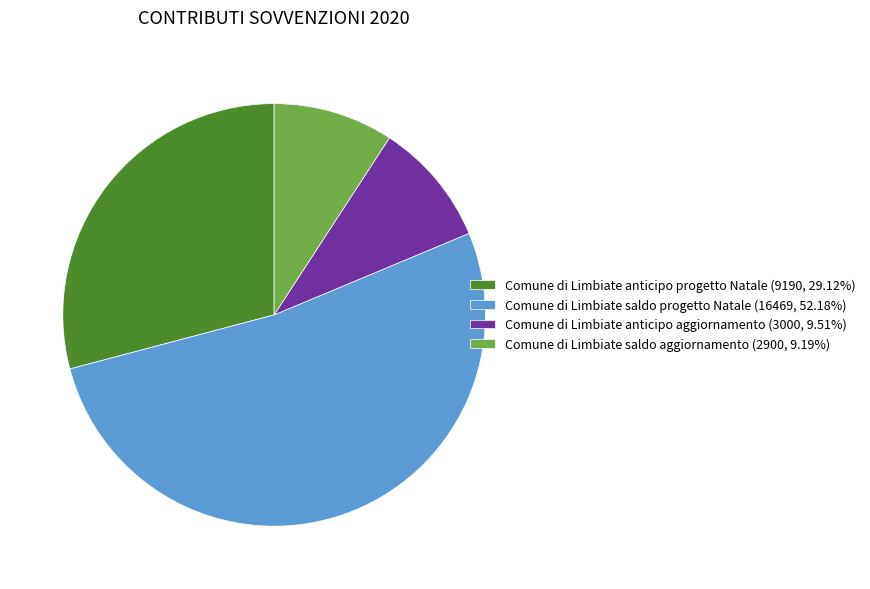

Count the number of slices in the pie.

4